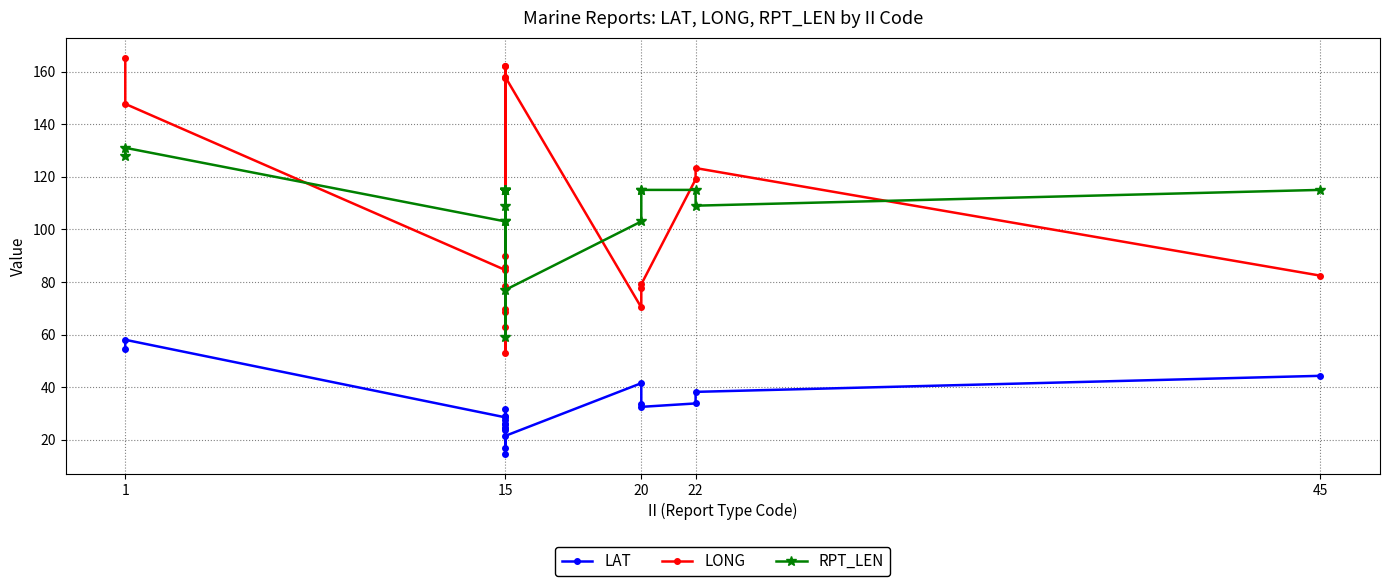

Is the value of LONG at 15 greater than the value of RPT_LEN at 15?

No